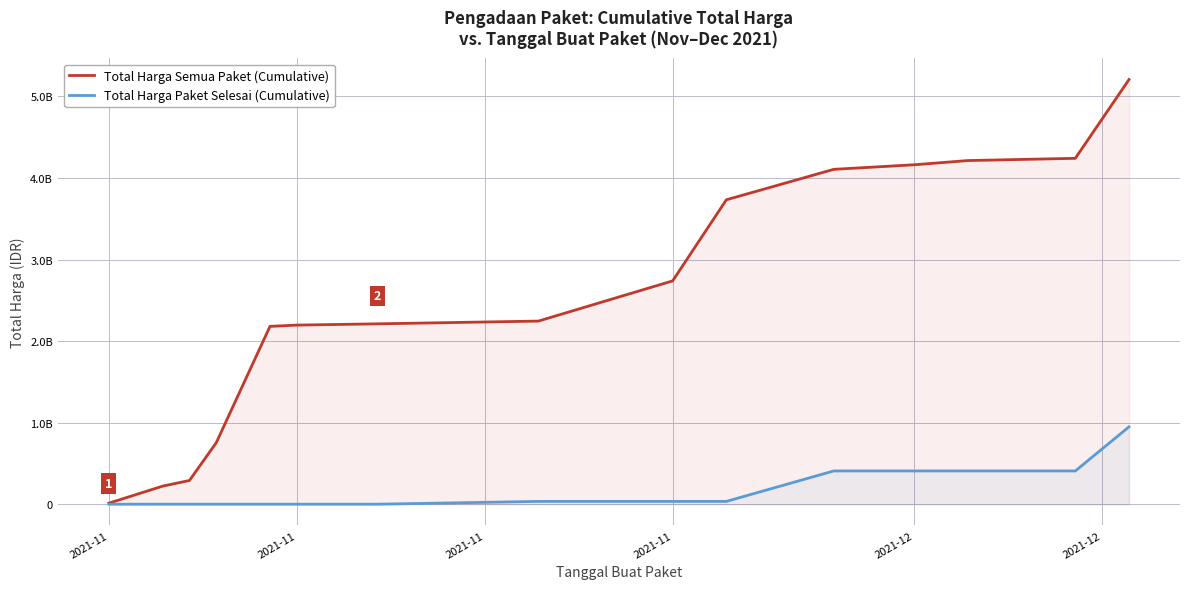

Is it true that Total Harga Paket Selesai (Cumulative) equals -571399800 at 2021-12?

False